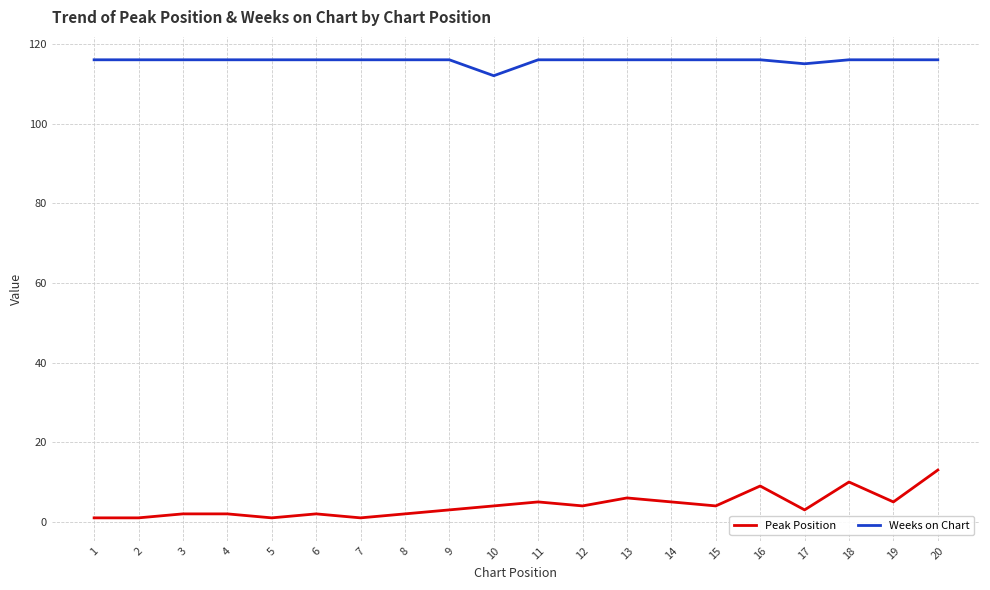

At 8, list the series in order from largest to smallest.

Weeks on Chart, Peak Position